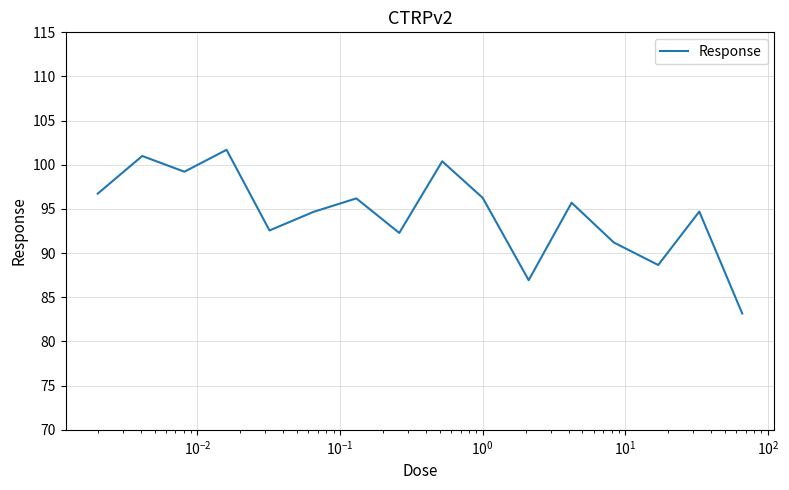

What is the greatest value displayed?

101.7